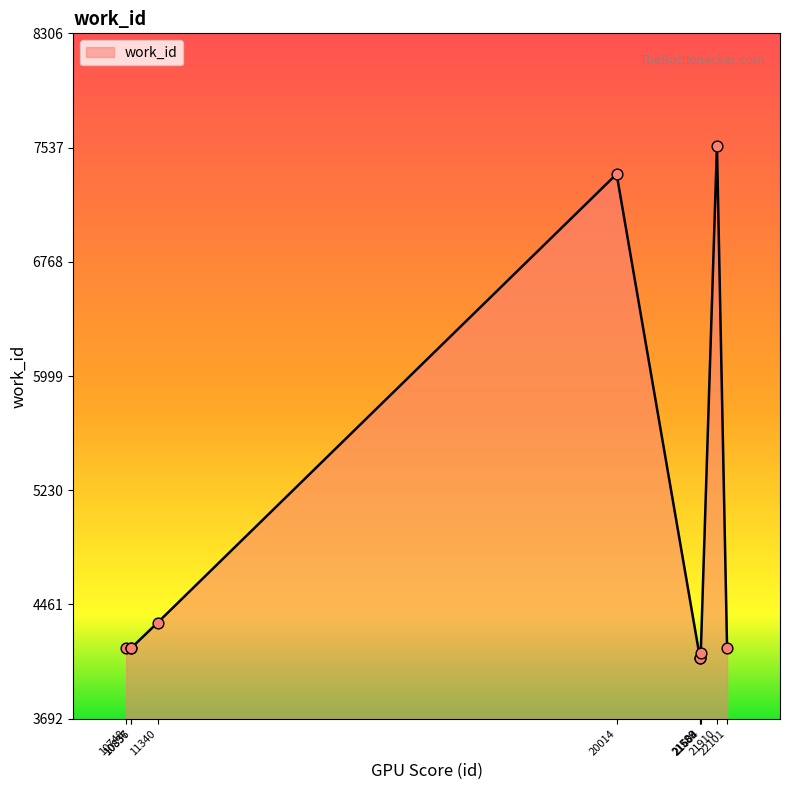

What is the change in value from 10837 to 20014?

+3192